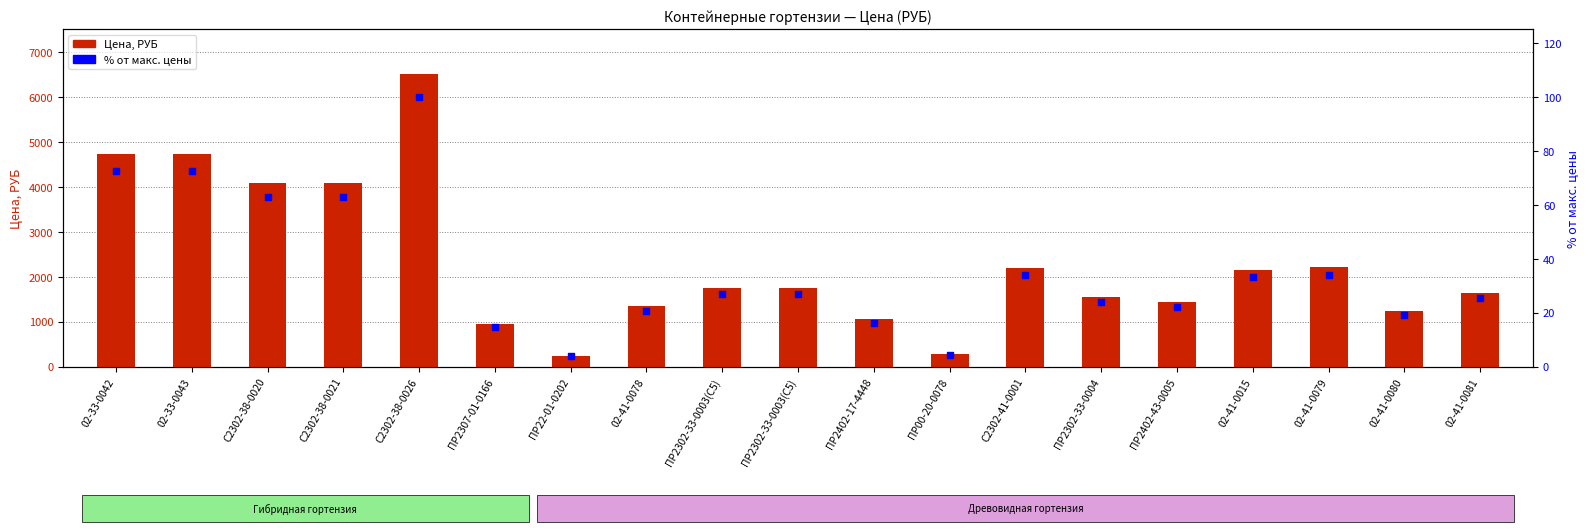

What is the total value across all series at ПР2302-33-0003(С5)?

1776.9